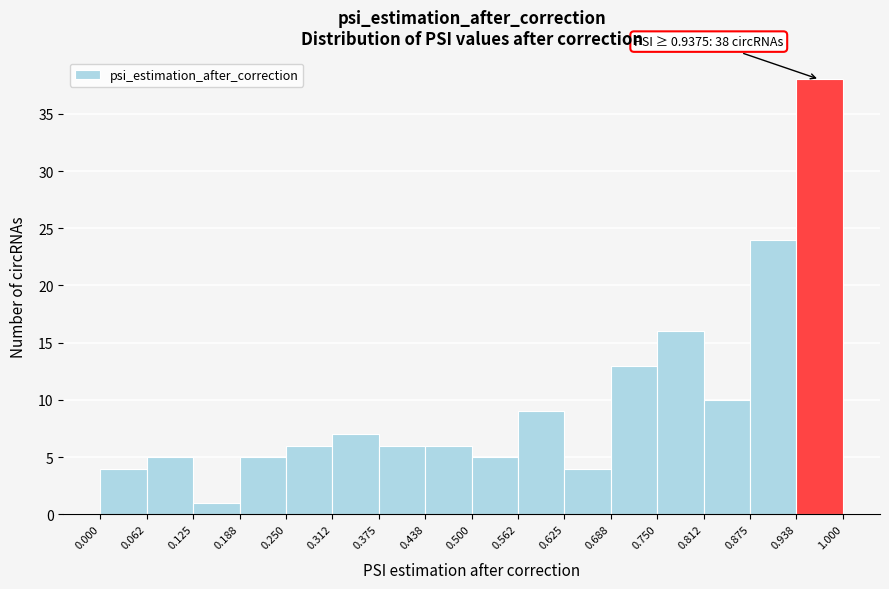

Which range on the x-axis has the tallest bar?

0.938 to 1.000